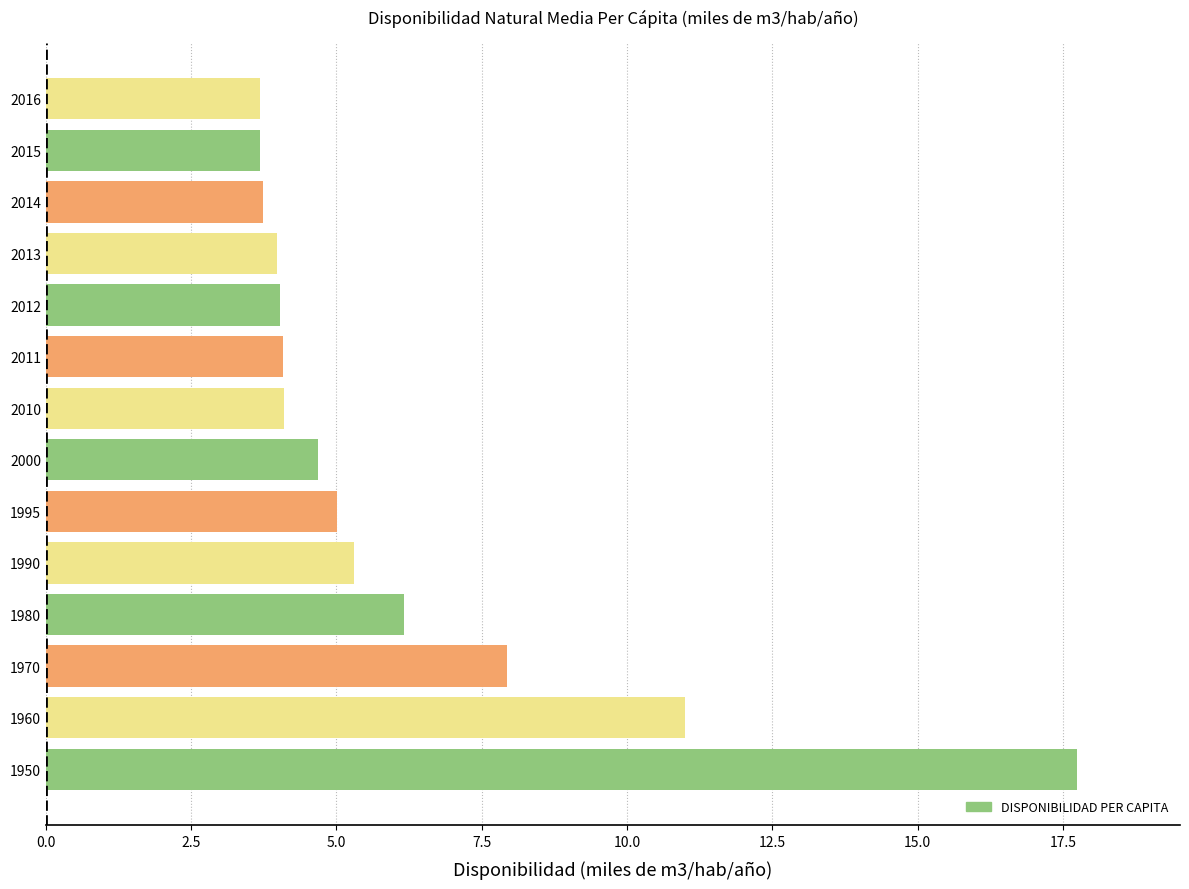

Which has a higher value, 1960 or 1970?

1960